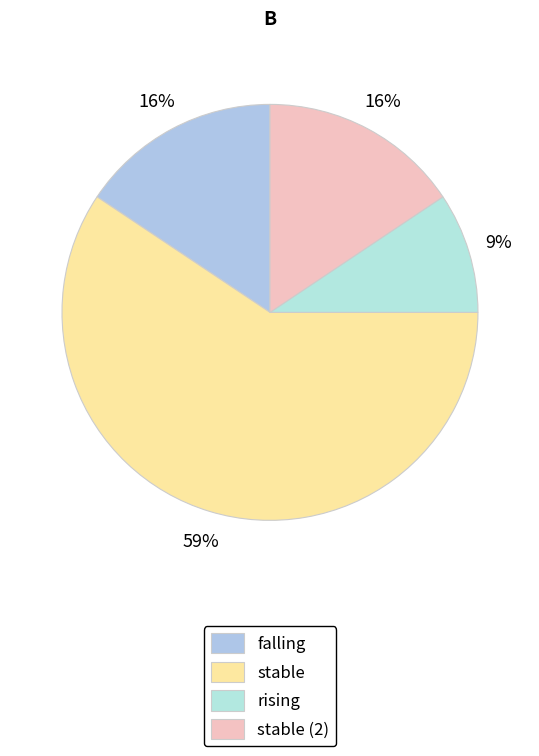

What percentage is the stable (2) slice, to the nearest percent?

16%